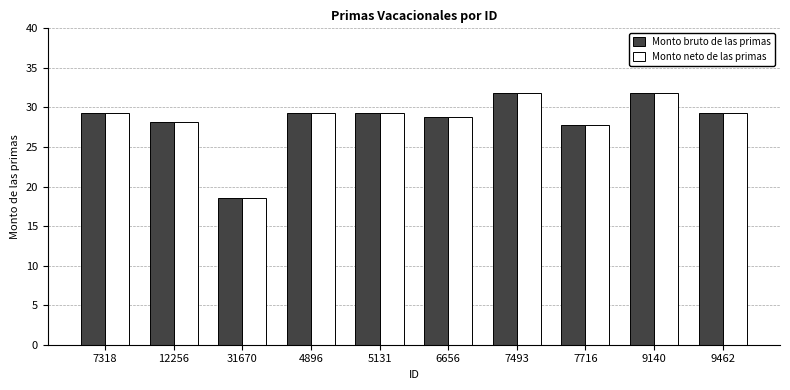

Reading right to left, extract all data points from this chart.

Monto bruto de las primas: 29.3	31.9	27.8	31.9	28.8	29.3	29.3	18.6	28.2	29.3
Monto neto de las primas: 29.3	31.9	27.8	31.9	28.8	29.3	29.3	18.6	28.2	29.3